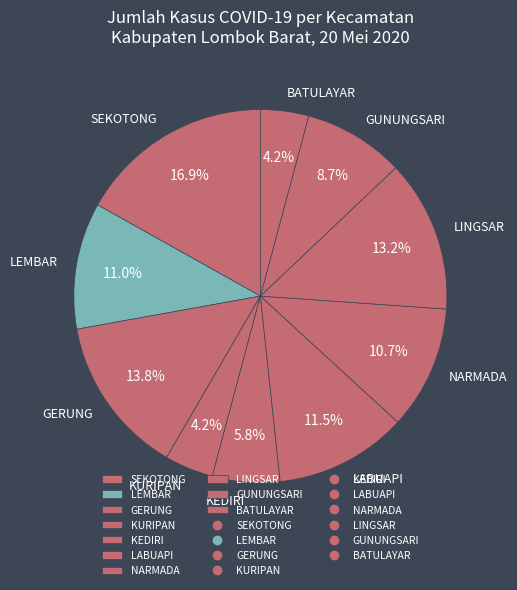

Which has a higher value, GUNUNGSARI or LINGSAR?

LINGSAR